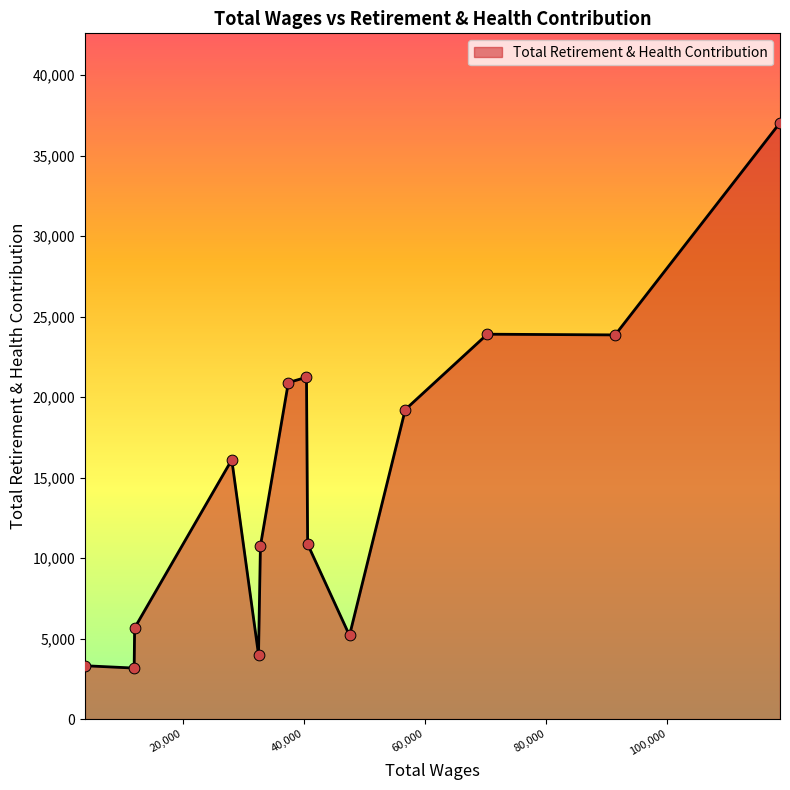

What is the minimum value shown in the chart?

3170